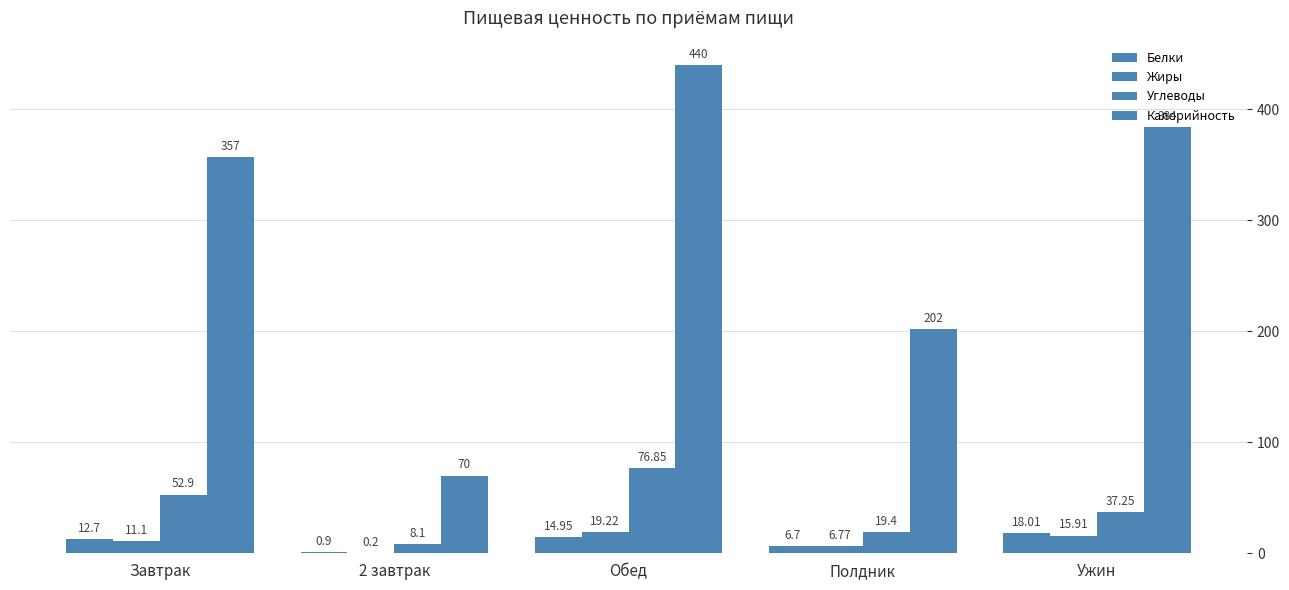

Which series has the largest range (max minus min)?

Калорийность